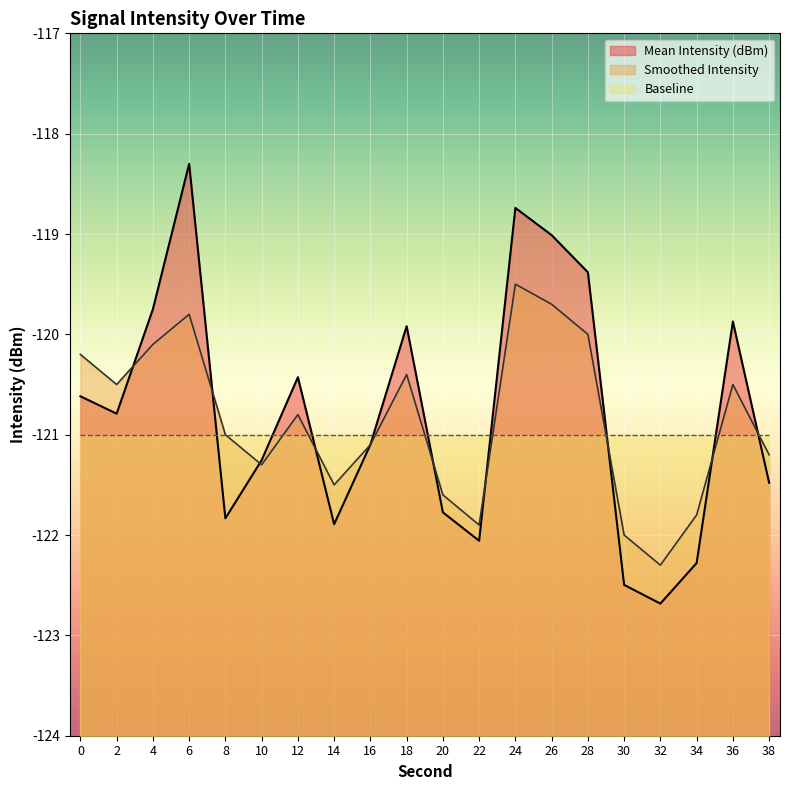

At which label is Smoothed Intensity closest to -120?

28